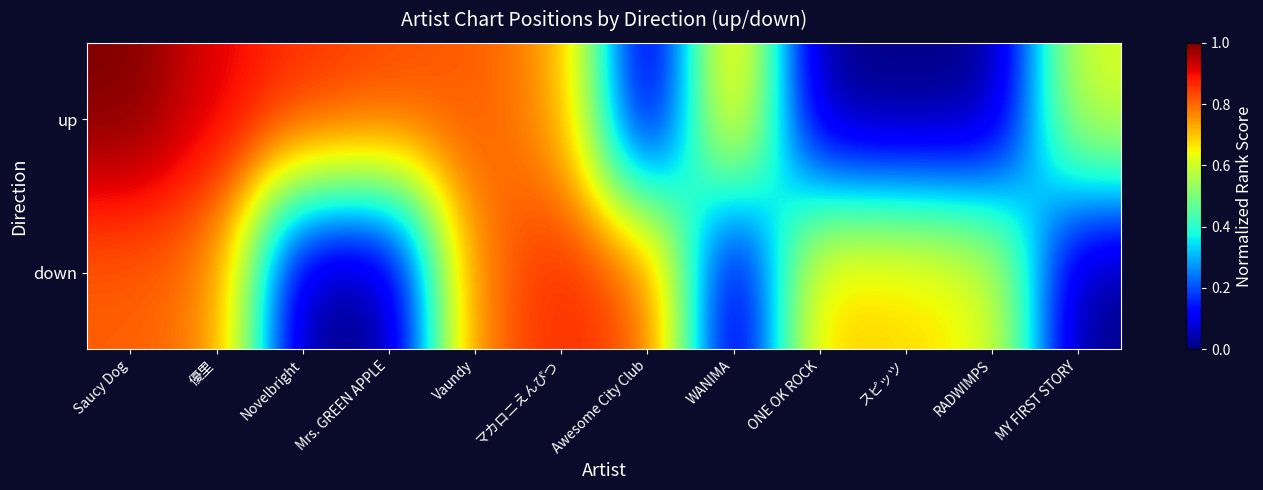

Count the number of data series in this chart.

2